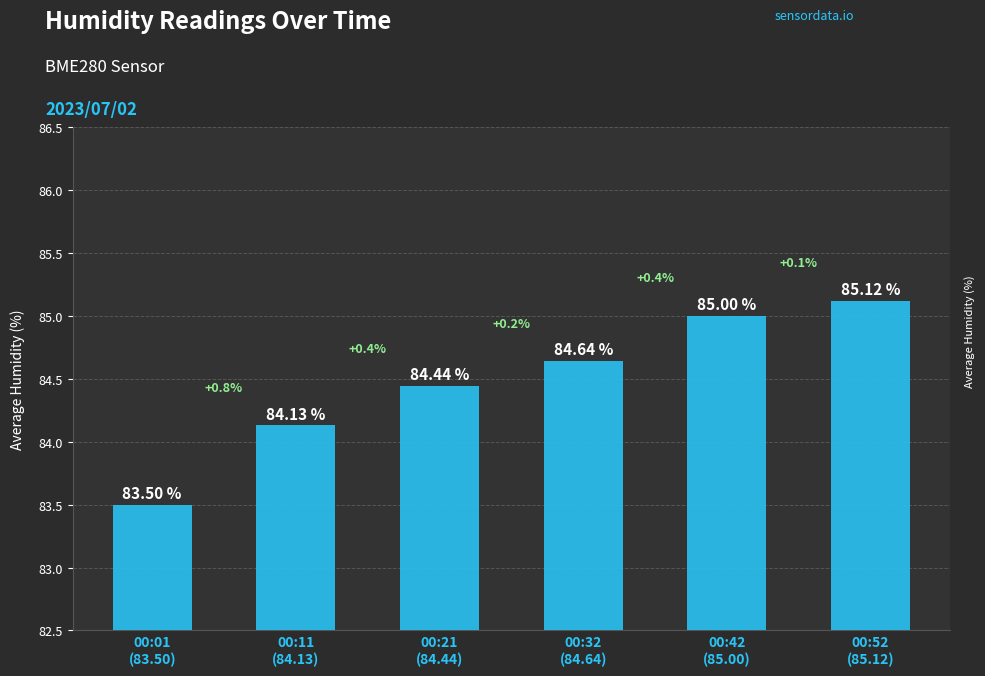

What is the difference between the maximum and minimum values?

1.6